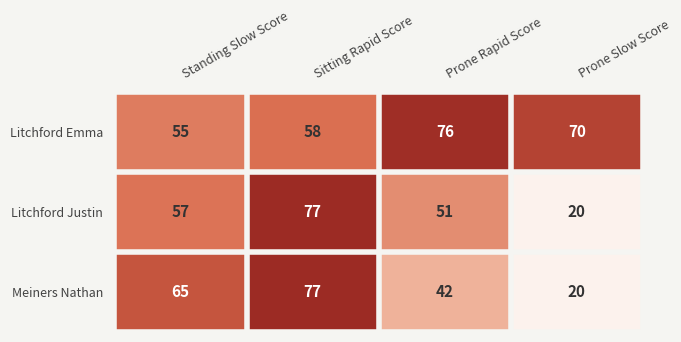

Count the number of categories in the chart.

4